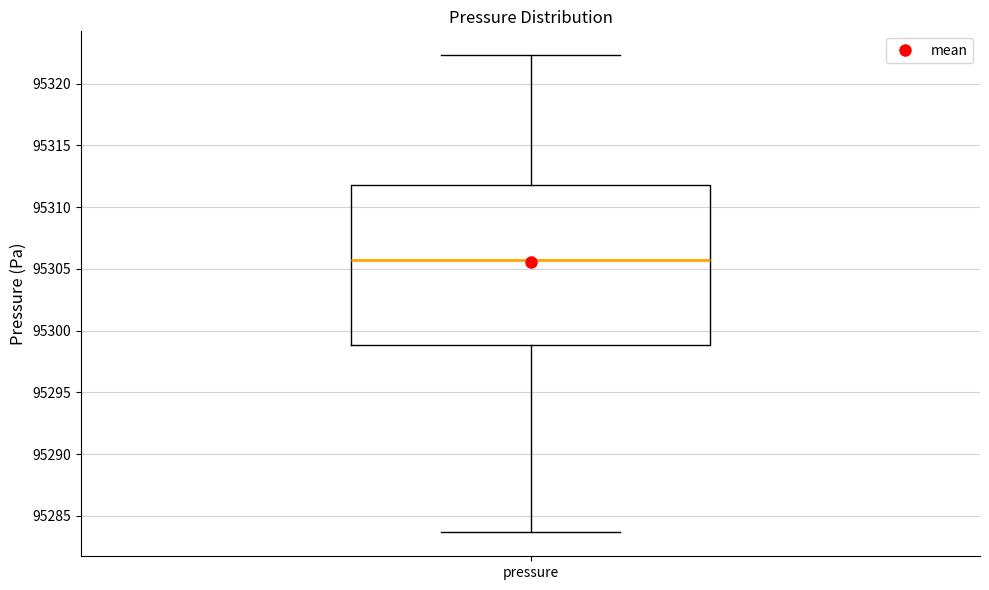

Transcribe this box plot: give where the median line is, the range the box spans, and where the two whiskers end, as read against the y-axis. The values are not printed on the chart, so give them approximately, as read against the axis.

median 95305.5, box 95299.0 to 95312.0, whiskers 95283.5 to 95322.5